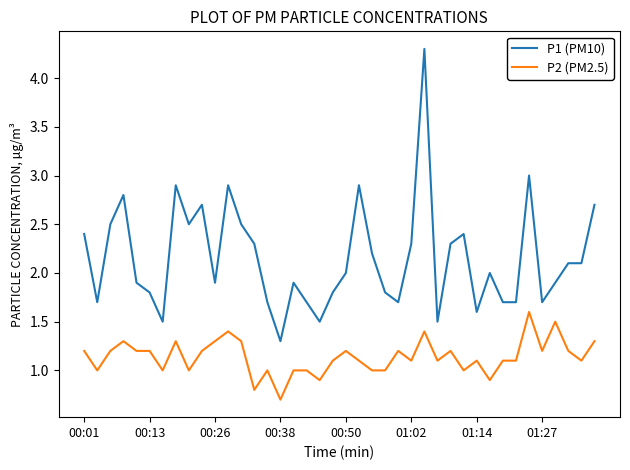

Which series has the widest spread of values?

P1 (PM10)